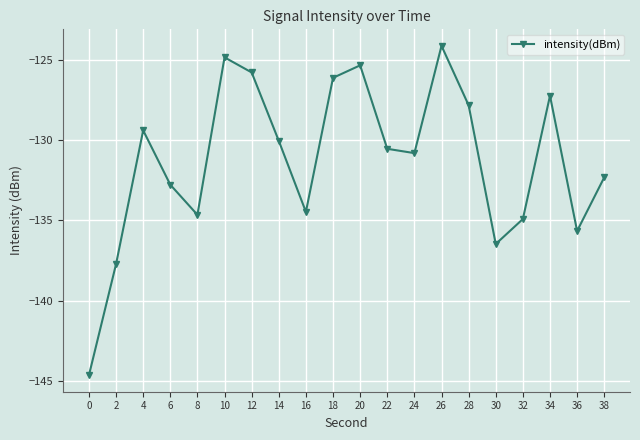

What is the sum of all values?

-2625.6